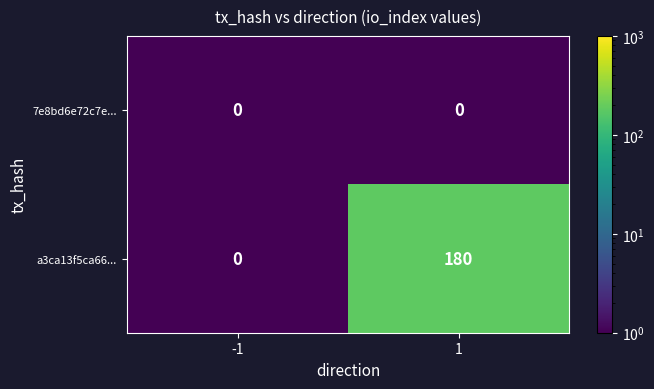

The value of a3ca13f5ca66... at 1 is 76. True or false?

False